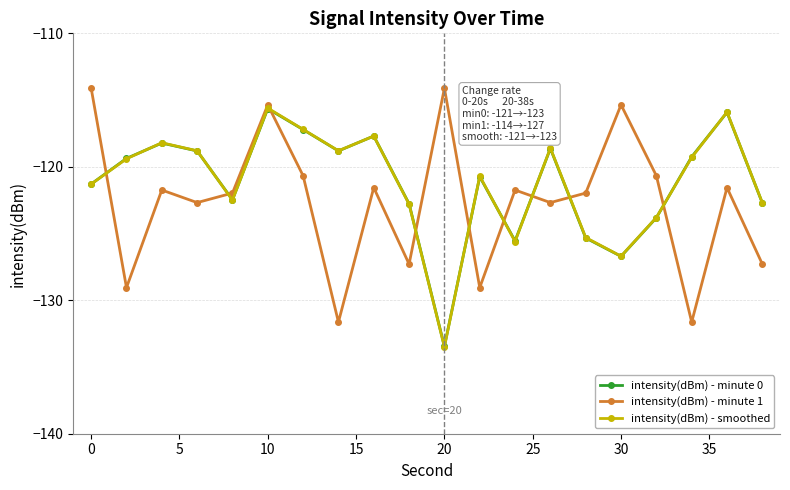

How many values in the intensity(dBm) - minute 1 series exceed -121?

6